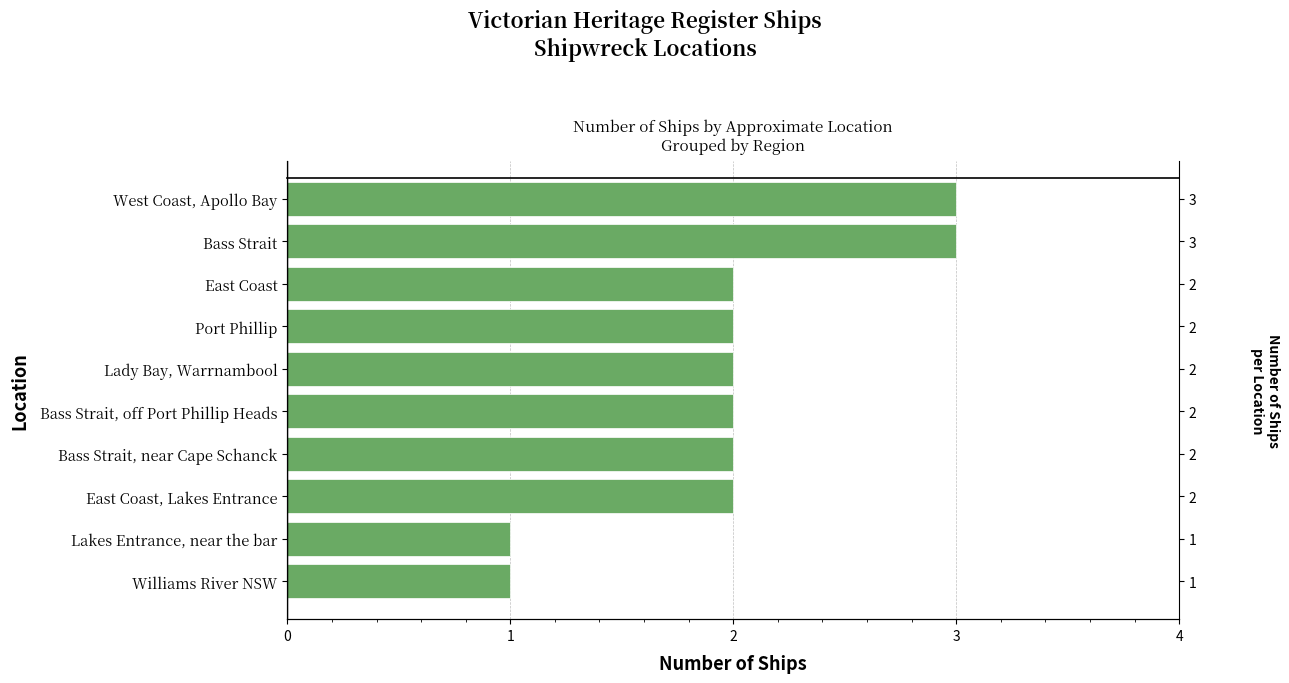

Where is the data nearest to the value 2?

East Coast